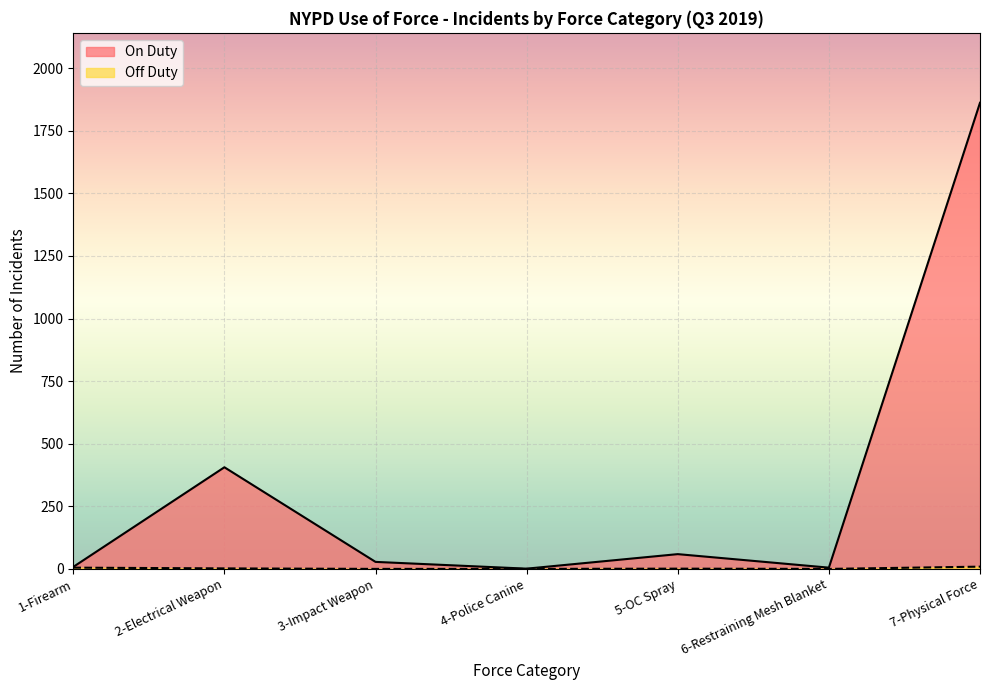

How many lines are shown in the chart?

2